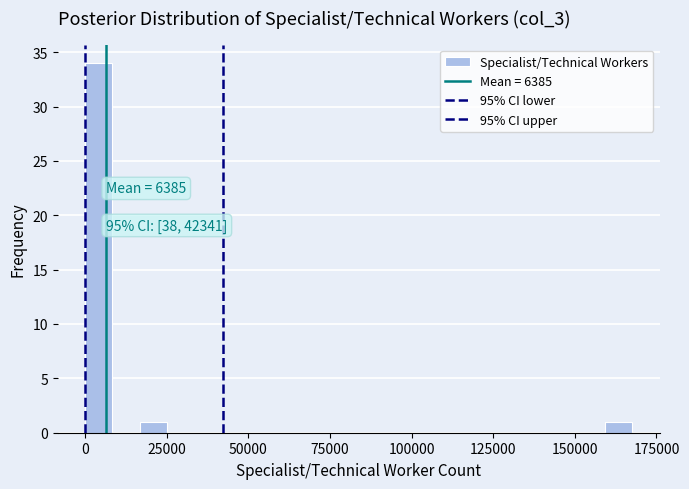

Read against the x-axis, roughly where is the centre of the tallest bar?

5000